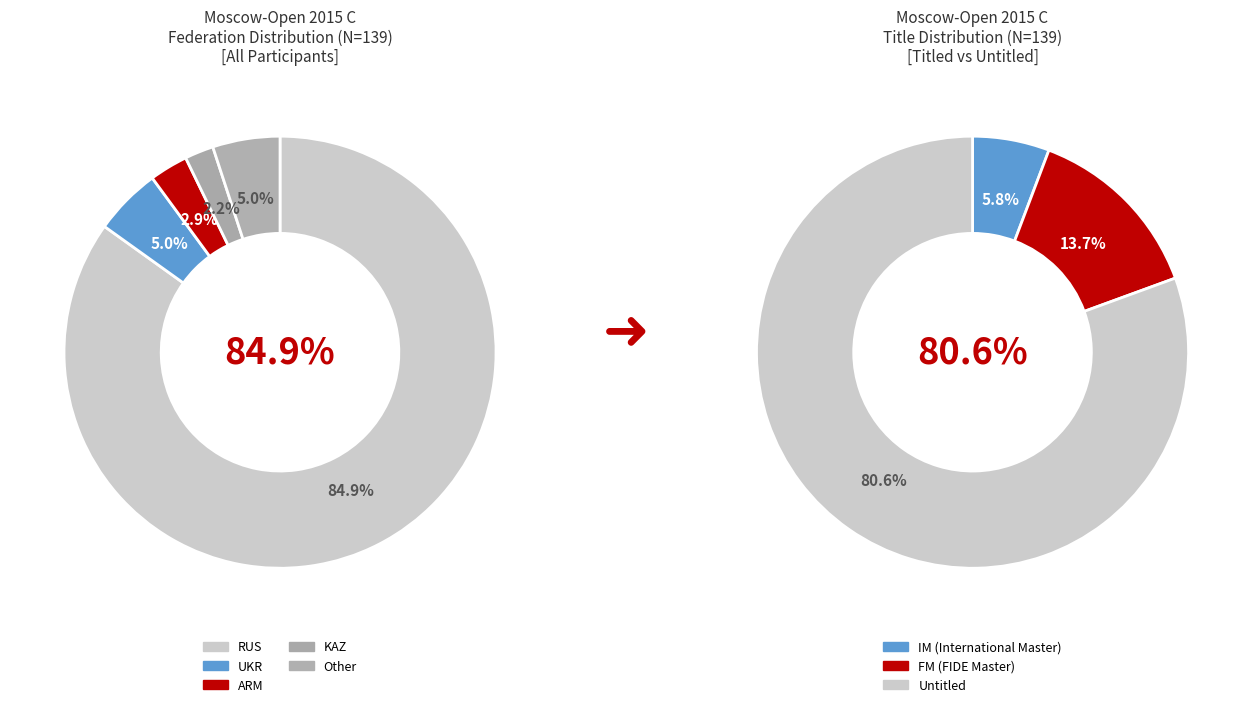

To the nearest percent, what percentage of the pie is KAZ?

2%